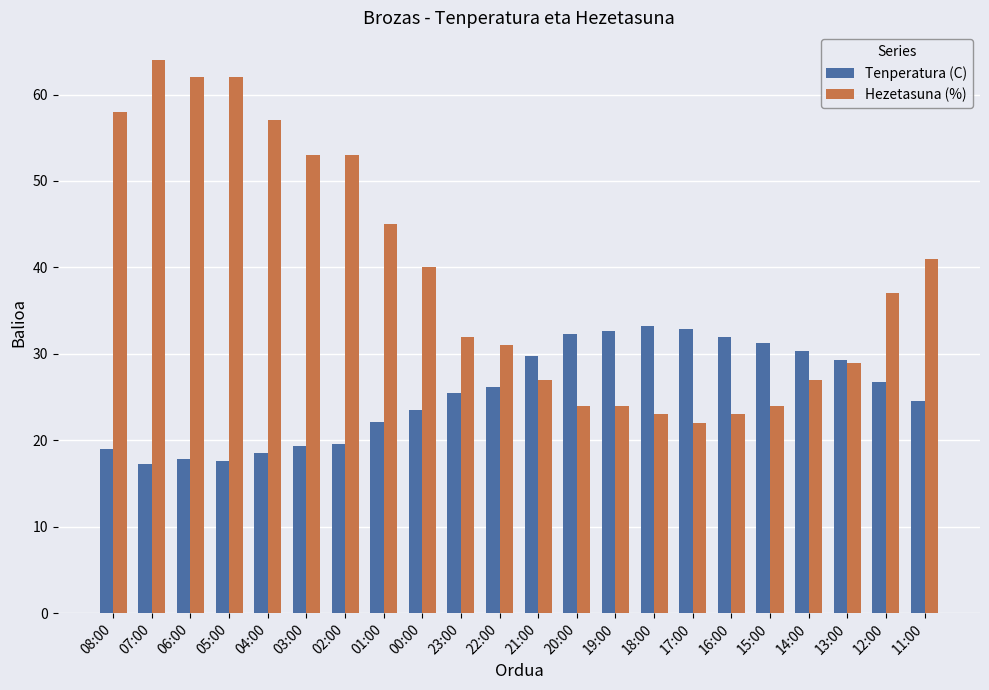

What are all the series names shown in the legend?

Tenperatura (C), Hezetasuna (%)